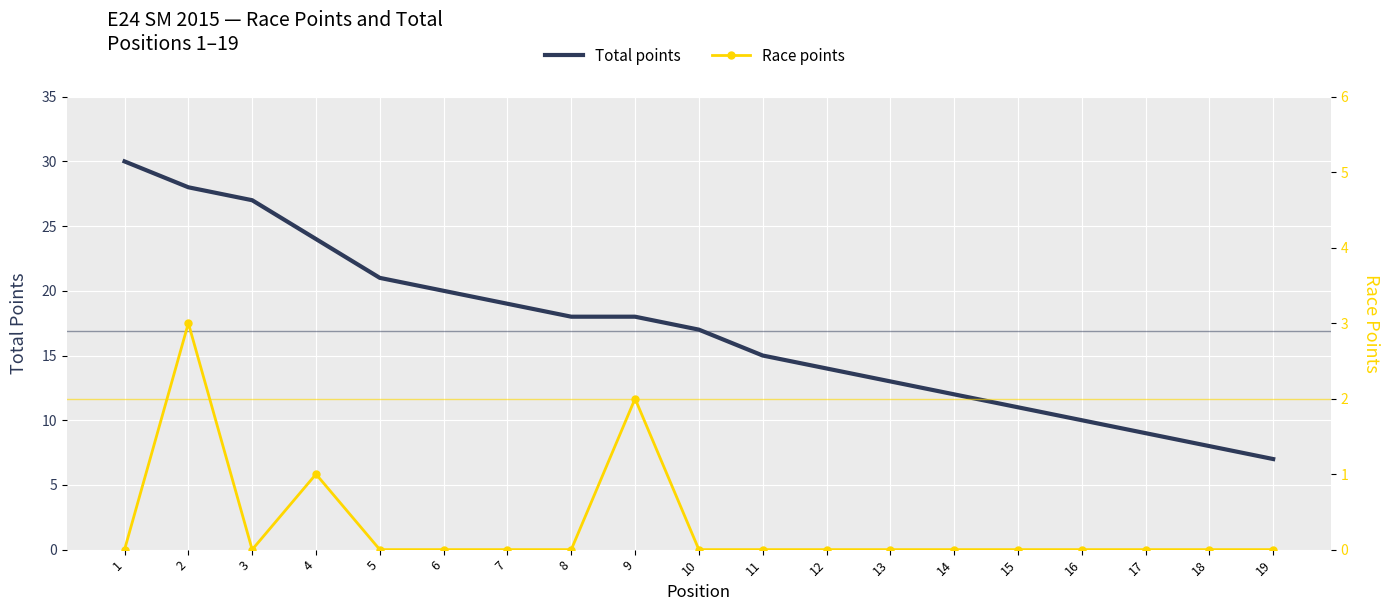

What is the maximum value shown in the chart?

30